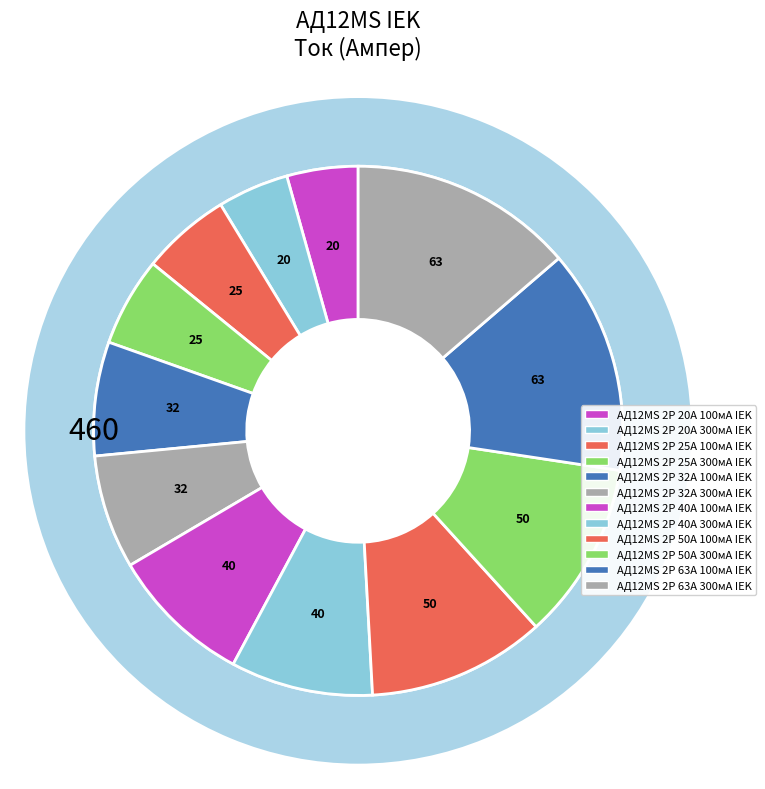

Count the number of slices in the pie.

12